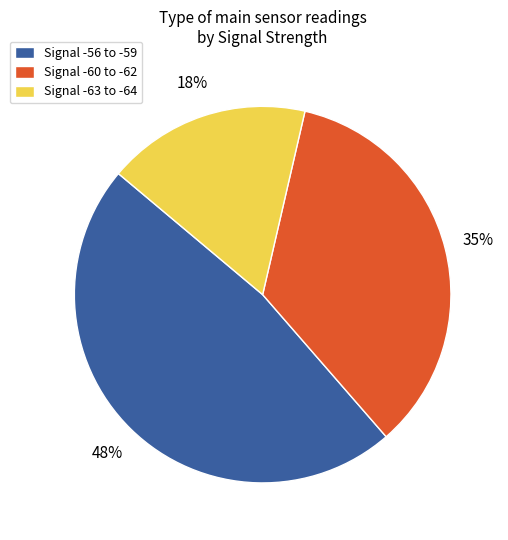

What percentage is the Signal -56 to -59 slice, to the nearest percent?

48%